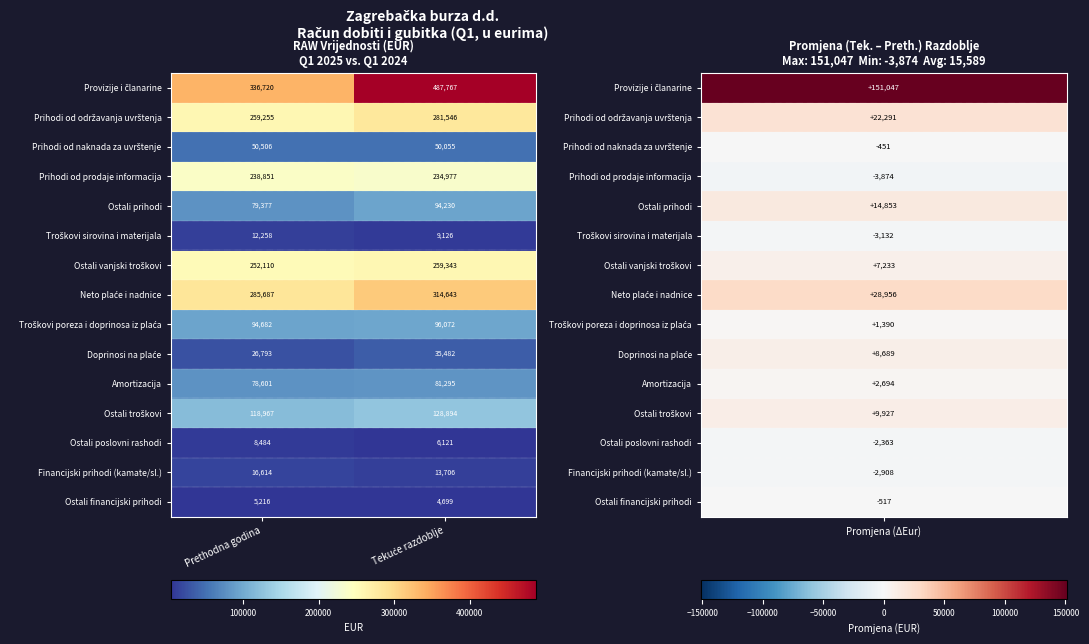

What is the sum of all Ostali poslovni rashodi values?

14605